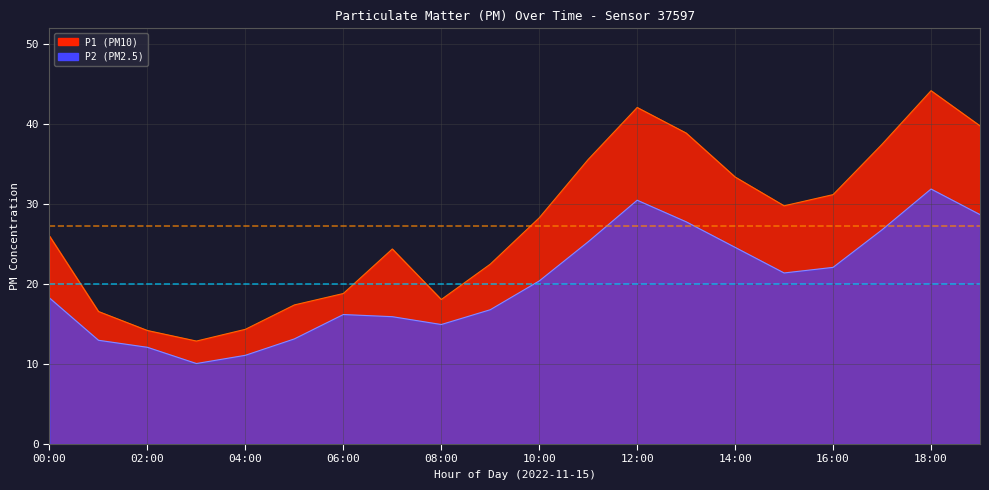

Rank the categories by P1 value from lowest to highest.

03:00, 02:00, 04:00, 01:00, 05:00, 08:00, 06:00, 09:00, 07:00, 00:00, 10:00, 15:00, 16:00, 14:00, 11:00, 17:00, 13:00, 19:00, 12:00, 18:00